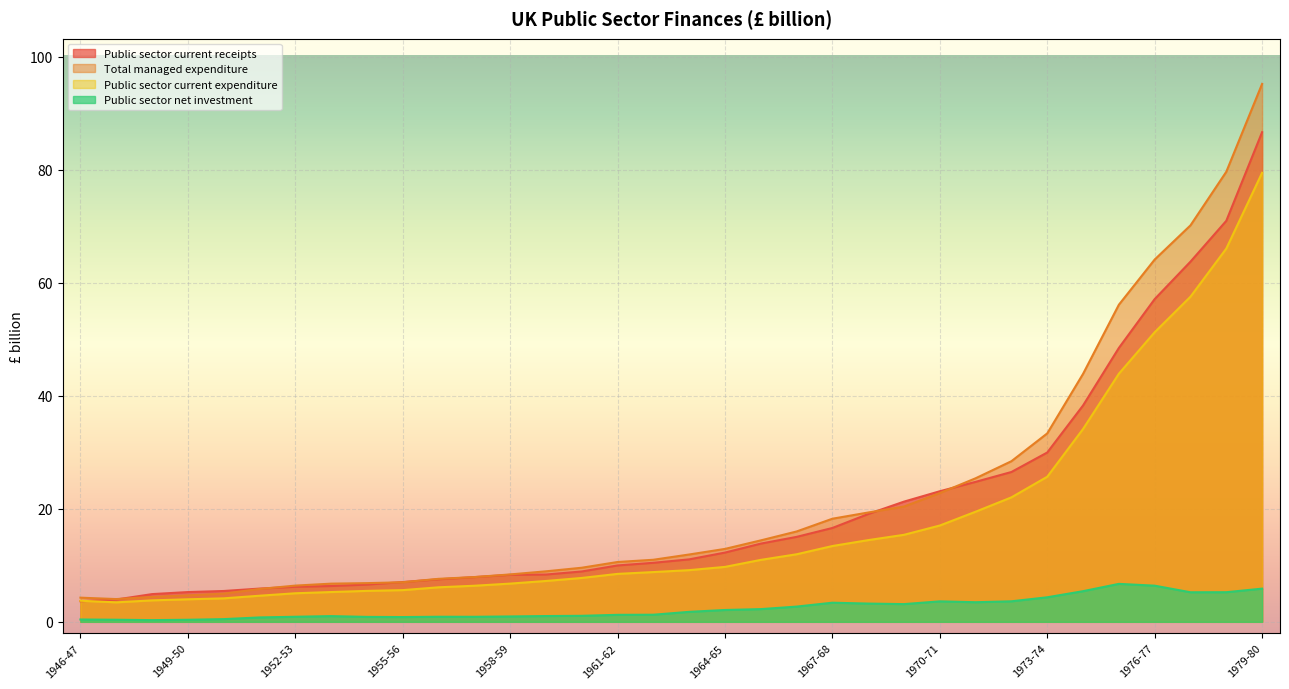

How many interior local valleys does the Total managed expenditure series have?

1